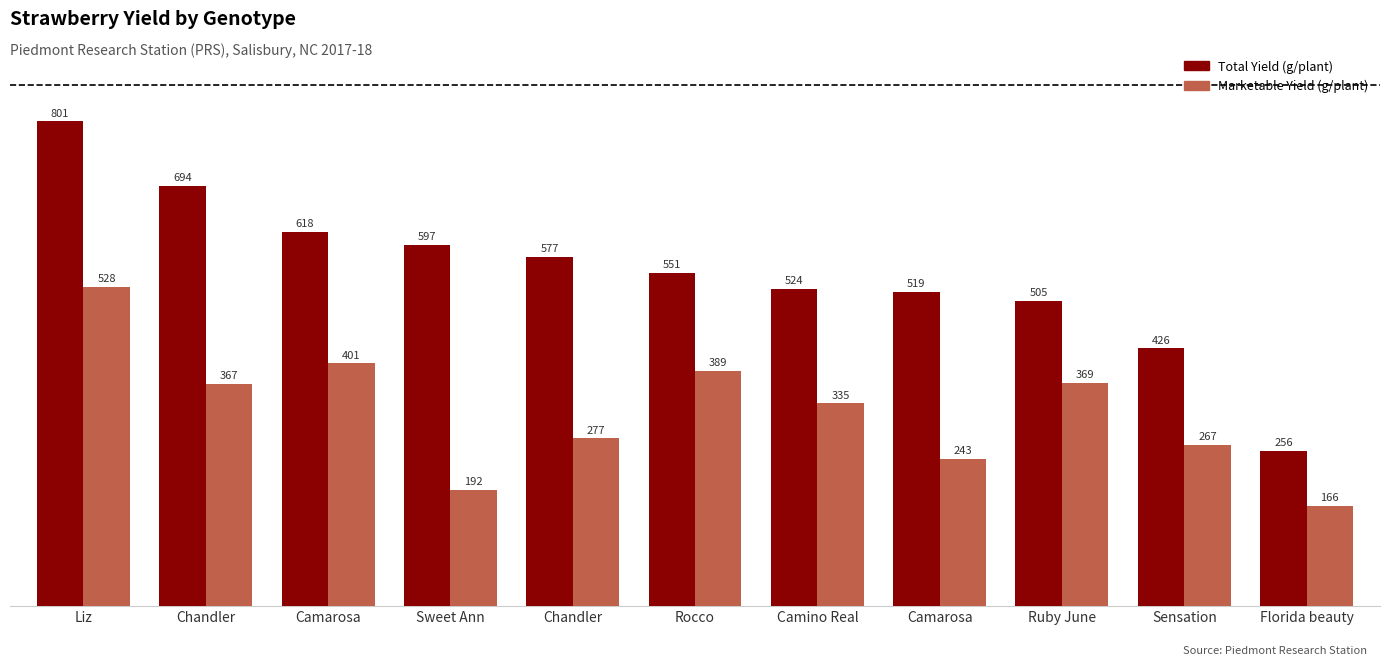

How many bars are there in each group?

2